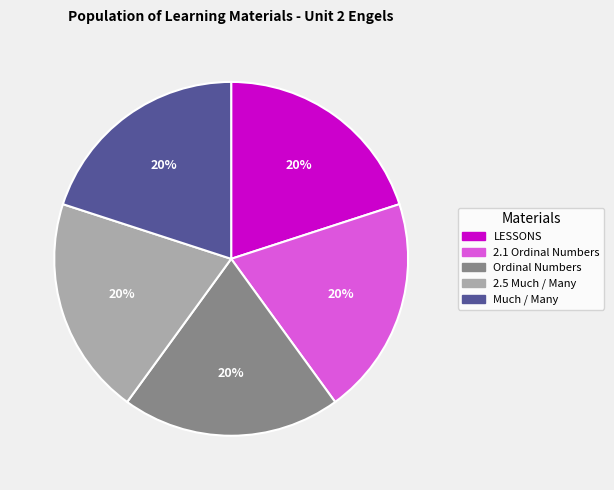

The 2.1 Ordinal Numbers slice represents 34% of the pie. True or false?

False